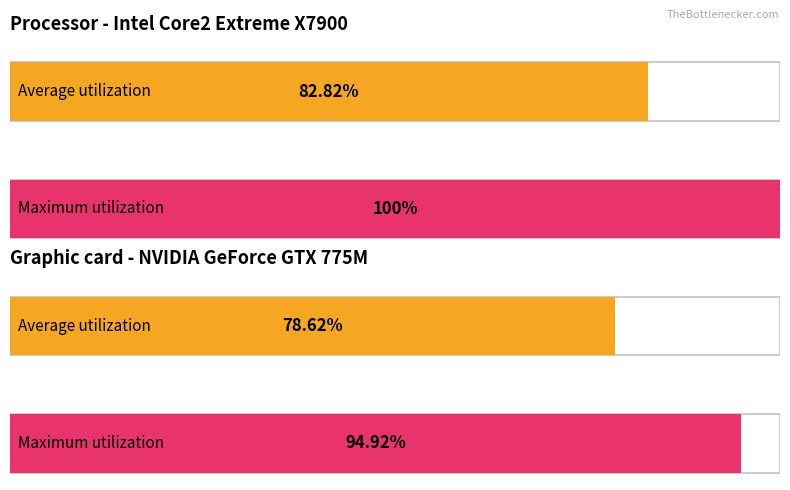

List the series in order of their peak value, lowest first.

Average utilization, Maximum utilization